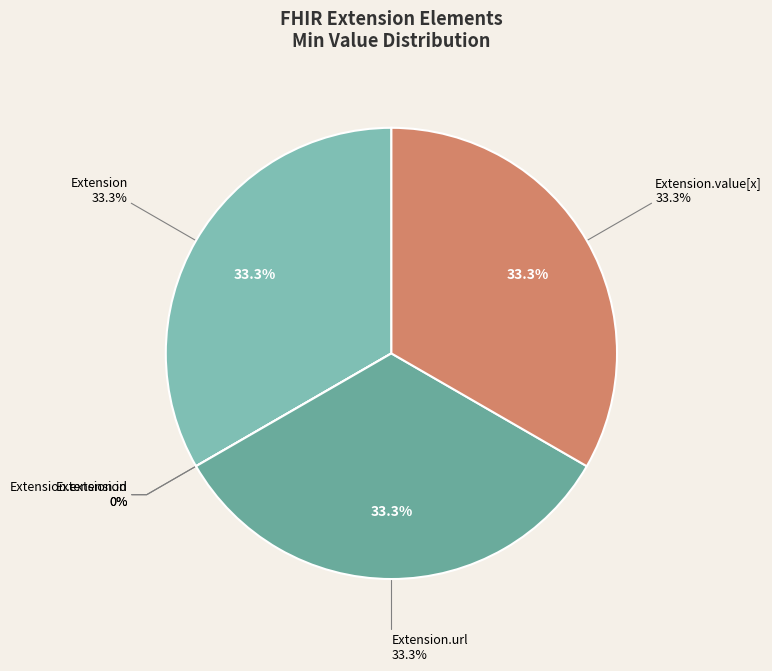

True or false: Extension accounts for 33% of the total.

True